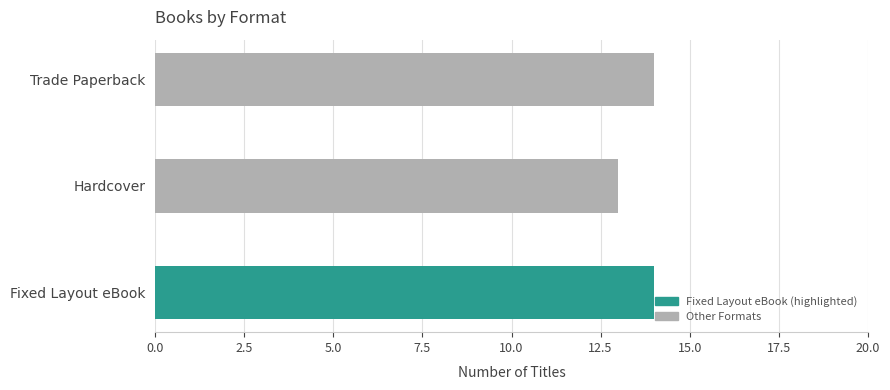

What is the value of the 3rd bar from the top?

14